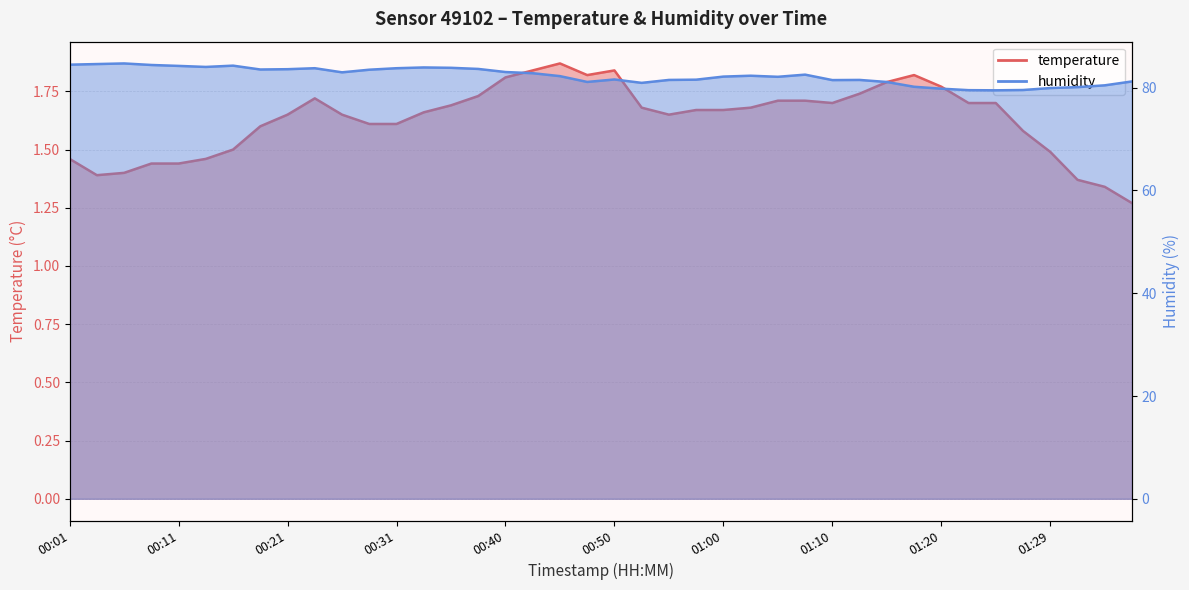

Reading left to right, list all the values displayed in this chart.

temperature: 00:01=1.5	00:04=1.4	00:06=1.4	00:08=1.4	00:11=1.4	00:13=1.5	00:16=1.5	00:18=1.6	00:21=1.6	00:23=1.7	00:26=1.6	00:28=1.6	00:31=1.6	00:33=1.7	00:36=1.7	00:38=1.7	00:40=1.8	00:43=1.8	00:45=1.9	00:48=1.8	00:50=1.8	00:53=1.7	00:55=1.6	00:57=1.7	01:00=1.7	01:02=1.7	01:05=1.7	01:07=1.7	01:10=1.7	01:12=1.7	01:15=1.8	01:17=1.8	01:20=1.8	01:22=1.7	01:25=1.7	01:27=1.6	01:29=1.5	01:32=1.4	01:34=1.3	01:37=1.3
humidity: 00:01=84.5	00:04=84.6	00:06=84.7	00:08=84.4	00:11=84.2	00:13=84.0	00:16=84.3	00:18=83.5	00:21=83.6	00:23=83.8	00:26=83.0	00:28=83.5	00:31=83.8	00:33=83.9	00:36=83.9	00:38=83.6	00:40=83.0	00:43=82.8	00:45=82.2	00:48=81.1	00:50=81.6	00:53=80.9	00:55=81.5	00:57=81.5	01:00=82.2	01:02=82.3	01:05=82.1	01:07=82.5	01:10=81.5	01:12=81.5	01:15=81.1	01:17=80.2	01:20=79.8	01:22=79.5	01:25=79.5	01:27=79.5	01:29=79.9	01:32=80.1	01:34=80.5	01:37=81.2